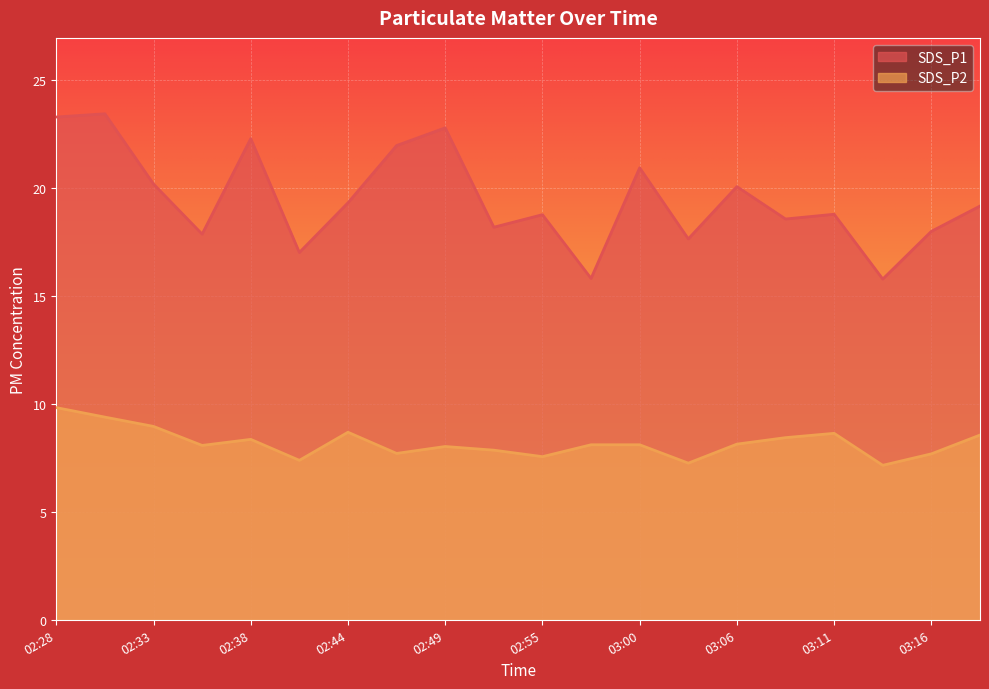

At which label does SDS_P2 first exceed 8?

02:28